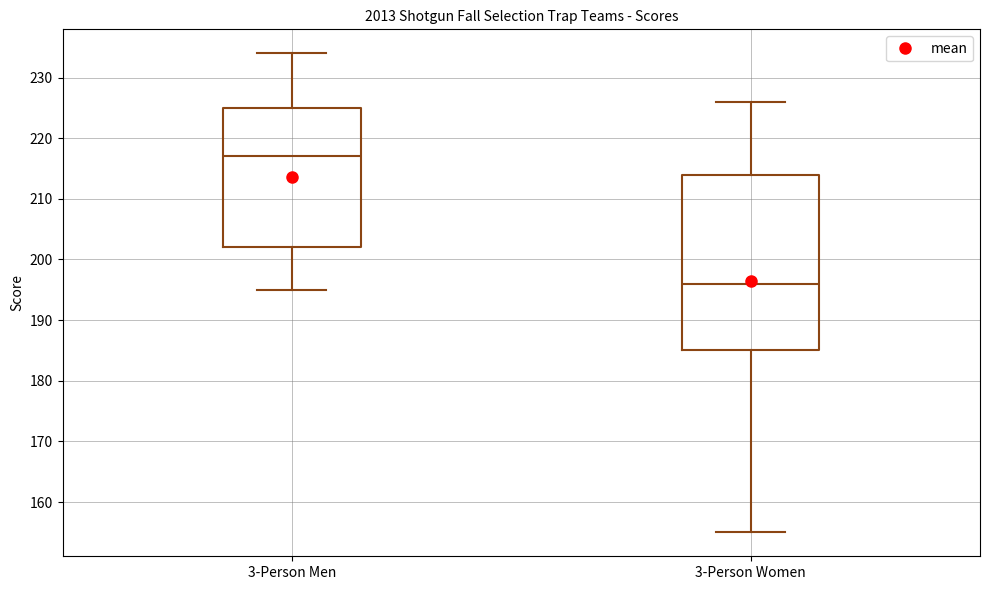

Reading left to right, transcribe this box plot: for each box, give where its median line is, the range the box spans, and where its two whiskers end, as read against the y-axis. The values are not printed on the chart, so give them approximately, as read against the axis.

3-Person Men: median 217, box 202 to 225, whiskers 195 to 234
3-Person Women: median 196, box 185 to 214, whiskers 155 to 226